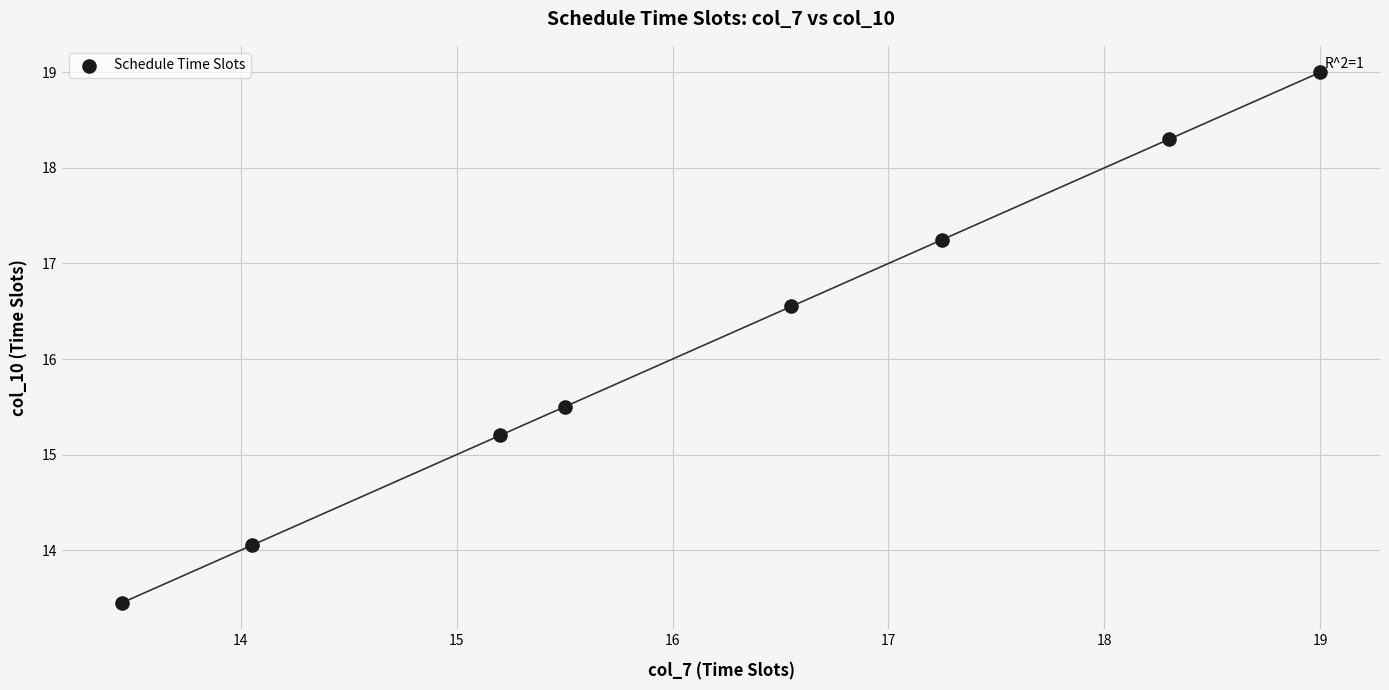

What is the average X value?

16.2